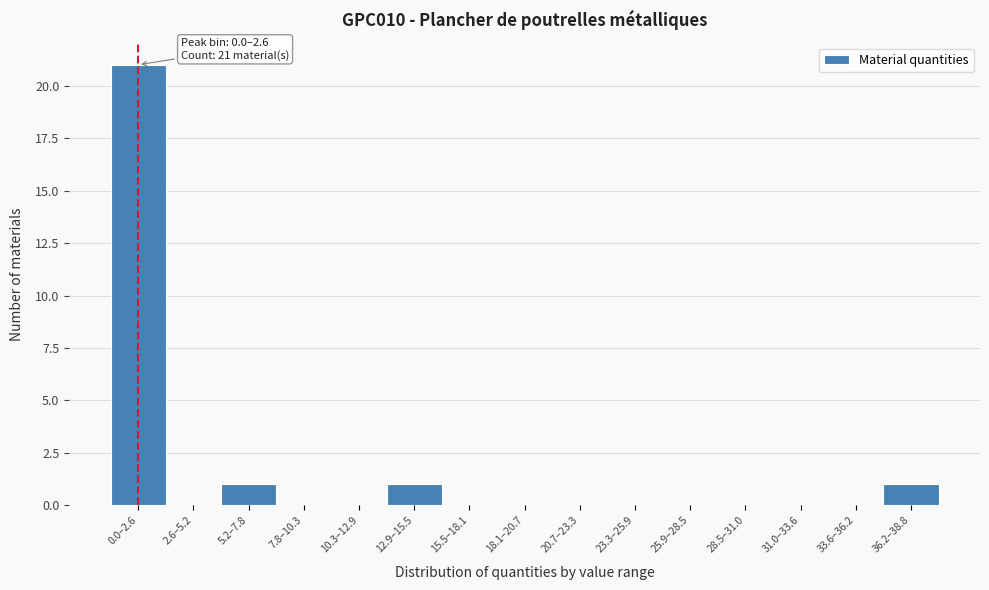

Reading left to right, extract all data points from this chart.

0.0–2.6=21	2.6–5.2=0	5.2–7.8=1	7.8–10.3=0	10.3–12.9=0	12.9–15.5=1	15.5–18.1=0	18.1–20.7=0	20.7–23.3=0	23.3–25.9=0	25.9–28.5=0	28.5–31.0=0	31.0–33.6=0	33.6–36.2=0	36.2–38.8=1